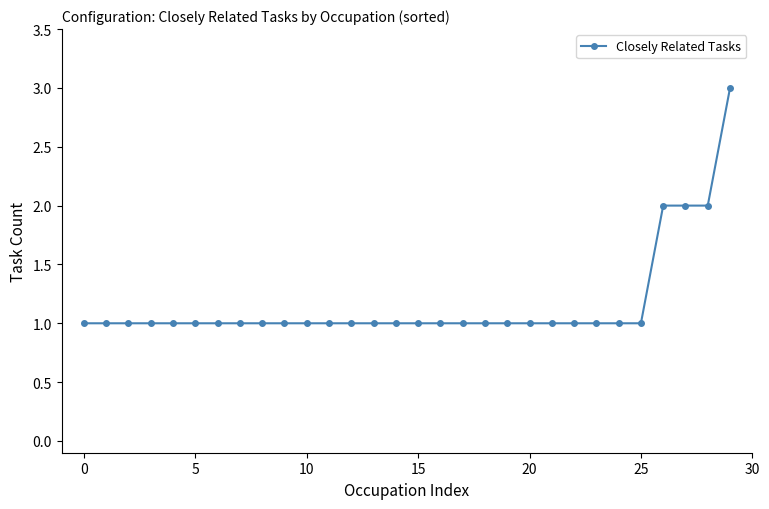

What is the greatest value displayed?

3